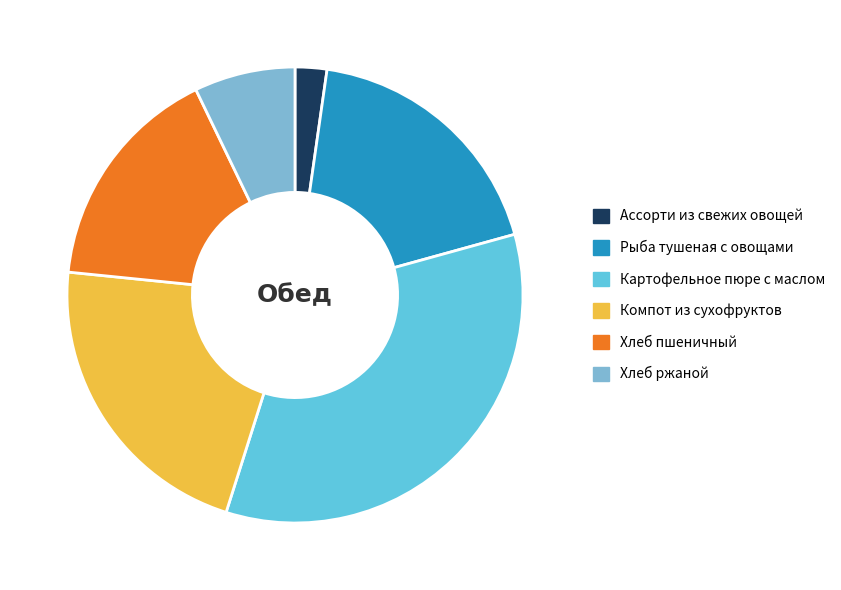

The Хлеб ржаной slice represents 7% of the pie. True or false?

True